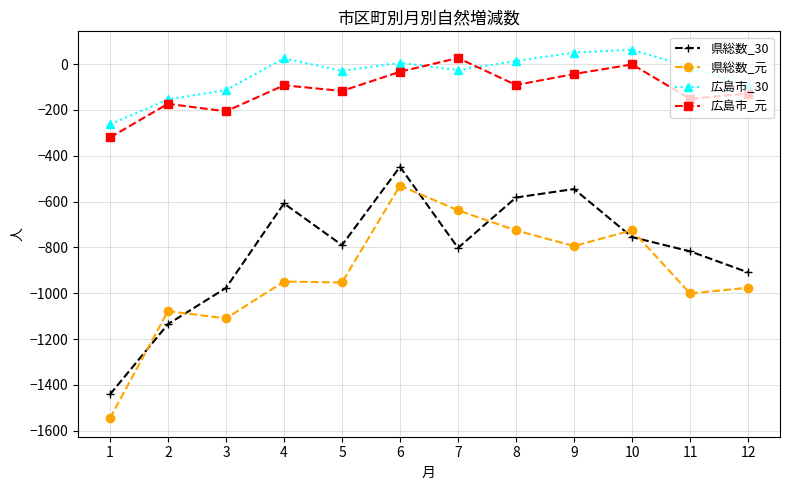

How many series are shown in this chart?

4